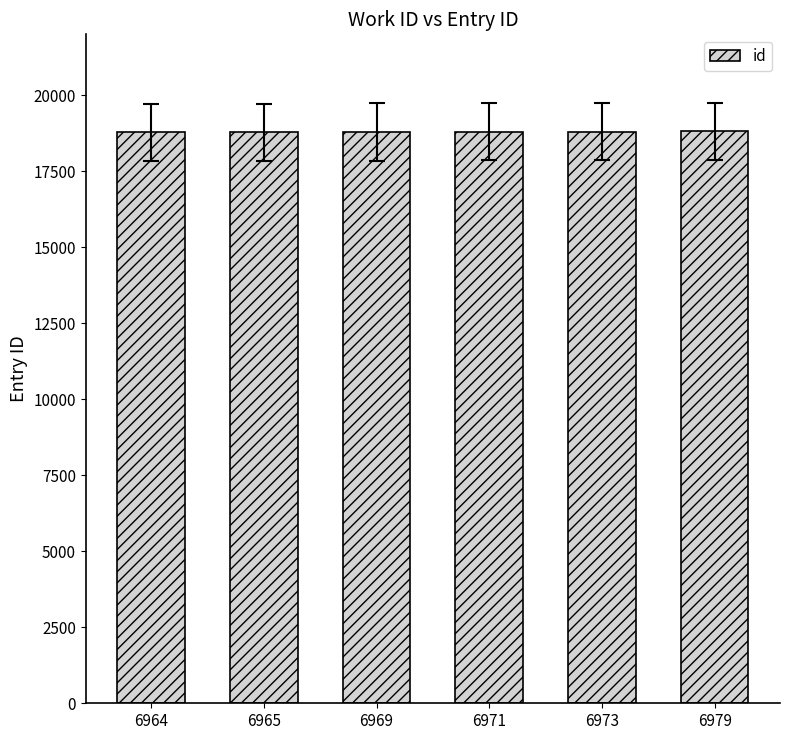

What is the difference between the values at 6969 and 6971?

4